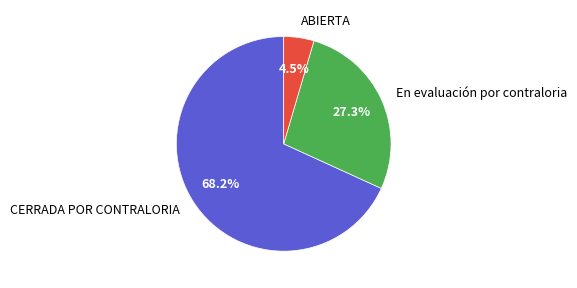

Rank the categories by value from highest to lowest.

CERRADA POR CONTRALORIA, En evaluación por contraloria, ABIERTA